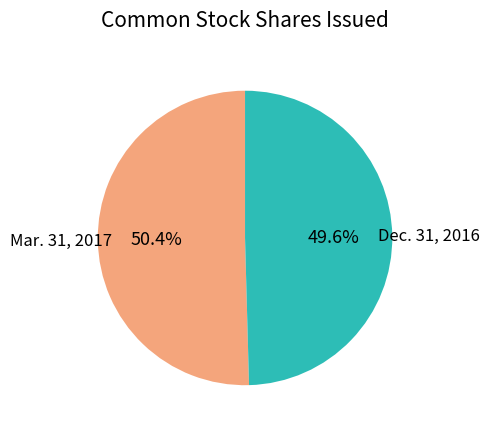

Count the number of slices in the pie.

2